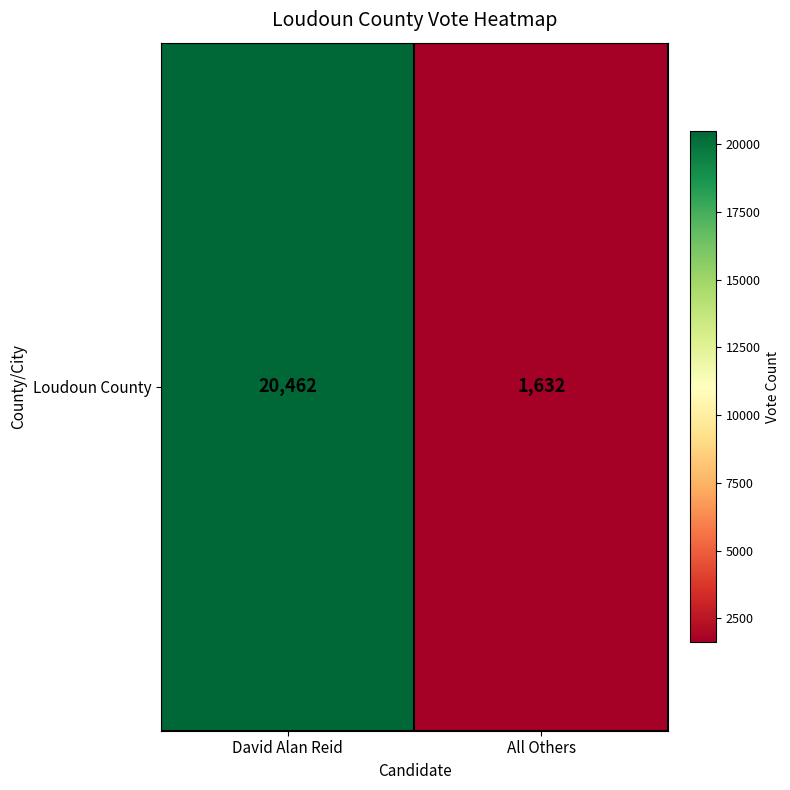

Count the number of data series in this chart.

1